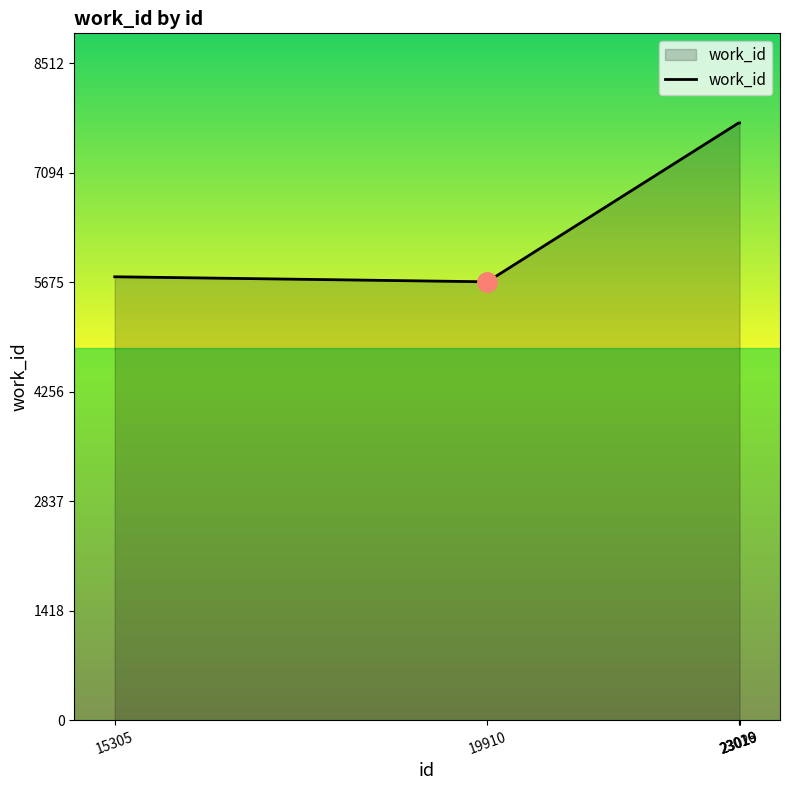

True or false: there are more than 1 points higher than both neighbors.

False